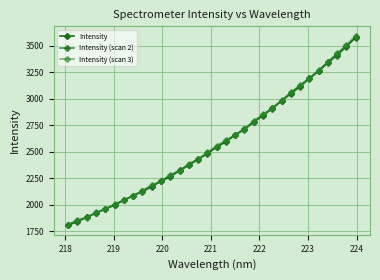

Is this an area chart (filled region under the line)?

No